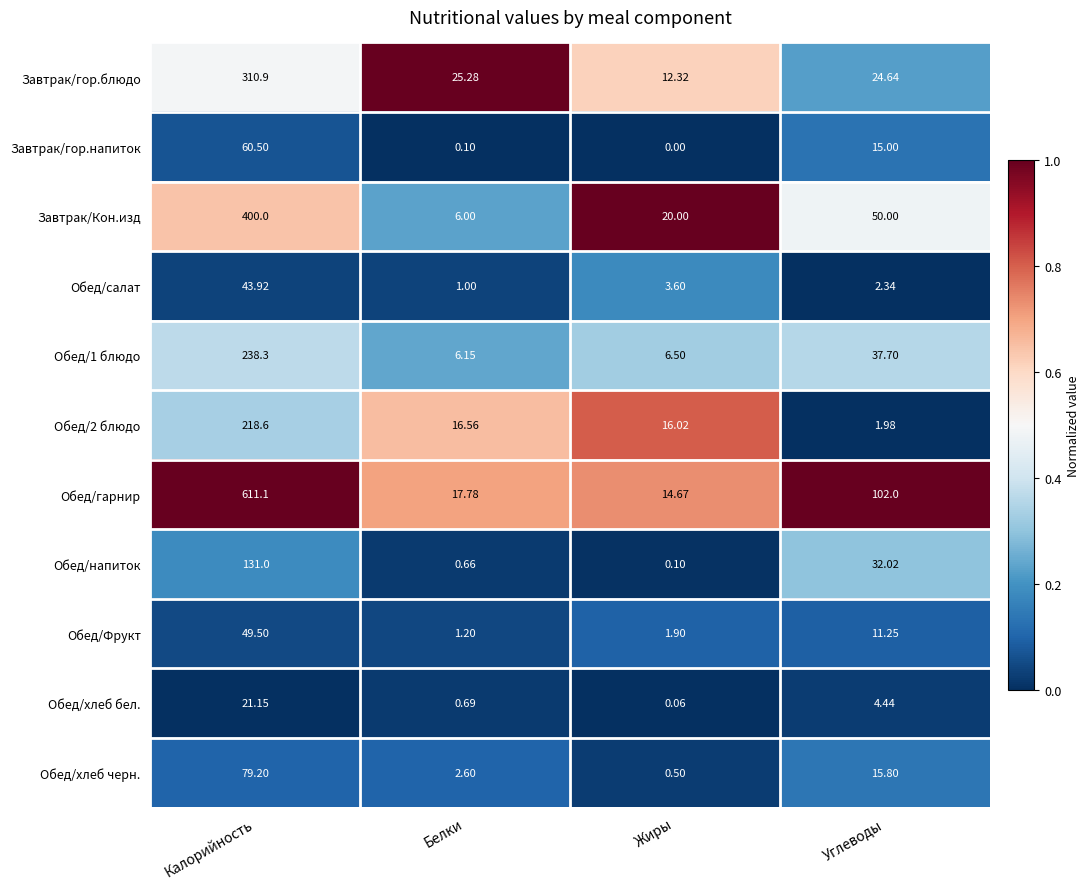

Where does the Обед/салат series first go above 3?

Калорийность